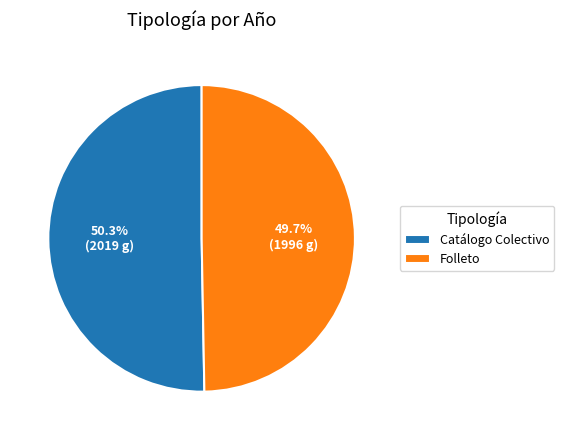

To the nearest percent, what percentage of the pie is Catálogo Colectivo?

50%